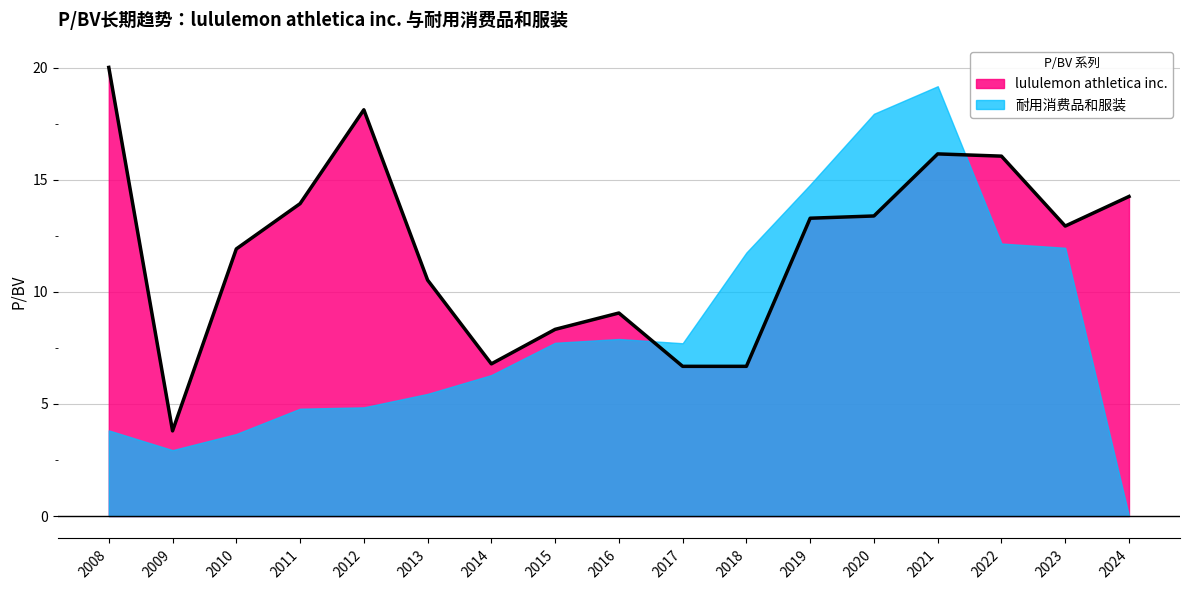

Rank the categories by value from lowest to highest.

2009, 2017, 2018, 2014, 2015, 2016, 2013, 2010, 2023, 2019, 2020, 2011, 2024, 2022, 2021, 2012, 2008